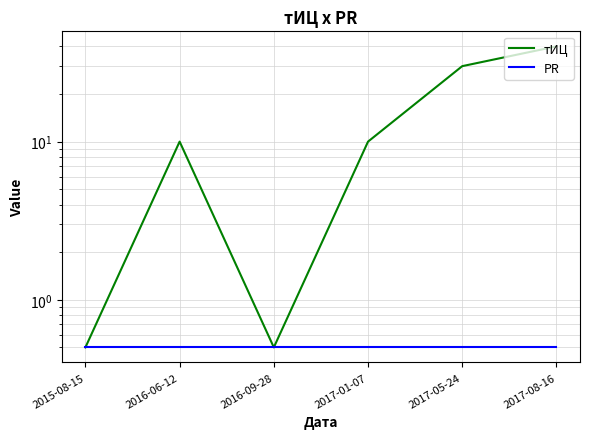

What is the minimum value shown in the chart?

0.5